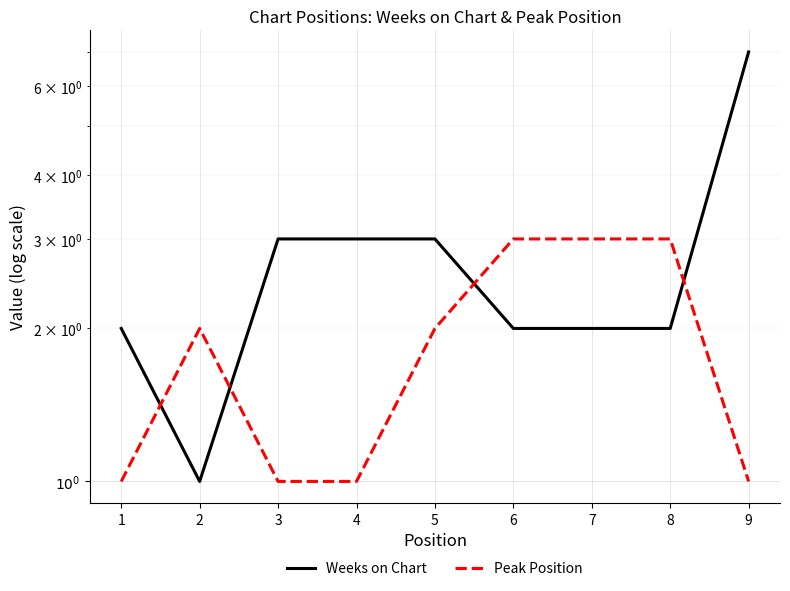

The Peak Position series shows 1 at 2. True or false?

False